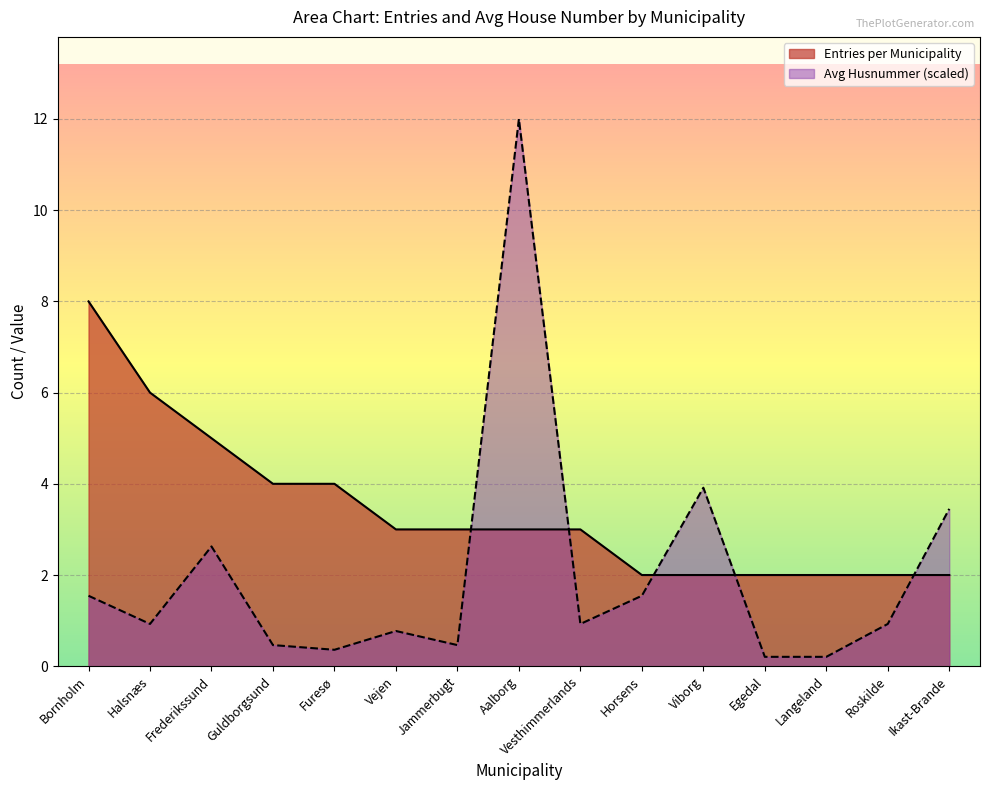

Is it true that Avg Husnummer equals 0.5 at Roskilde?

False